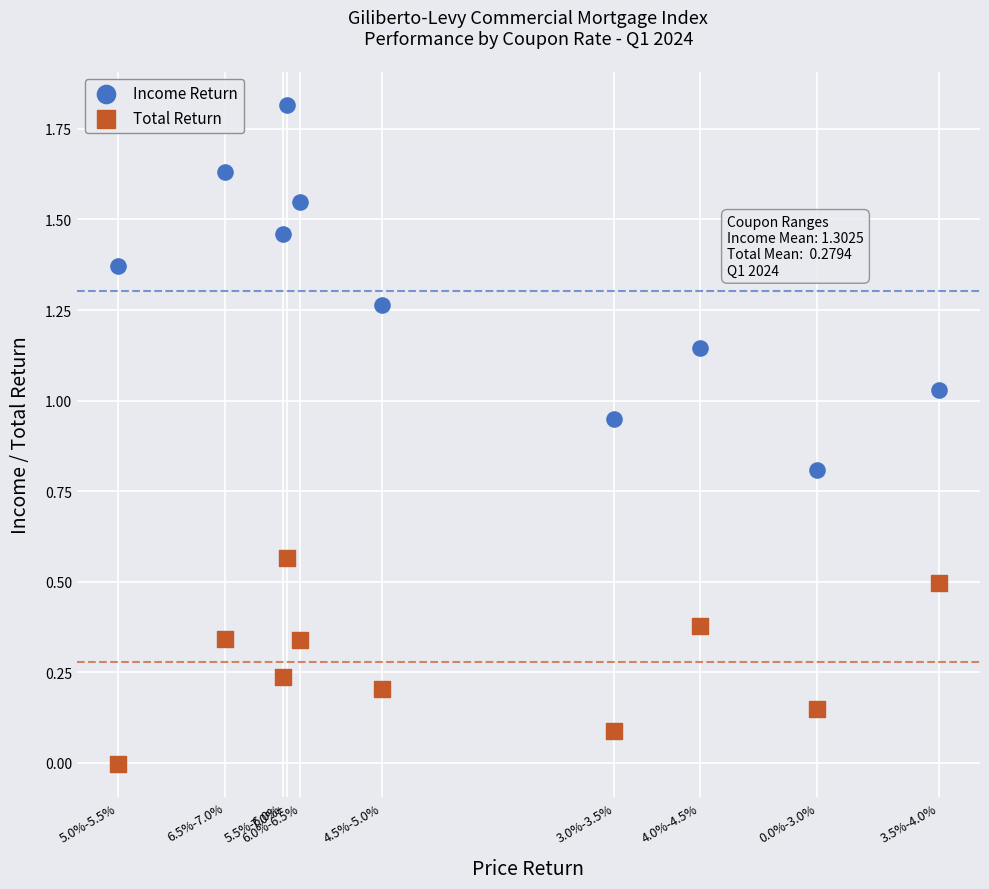

Across all data points, what is the range of X values (max minus min)?

0.8